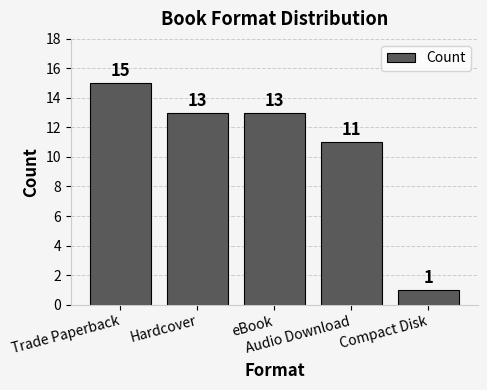

Where is the data nearest to the value 8?

Audio Download